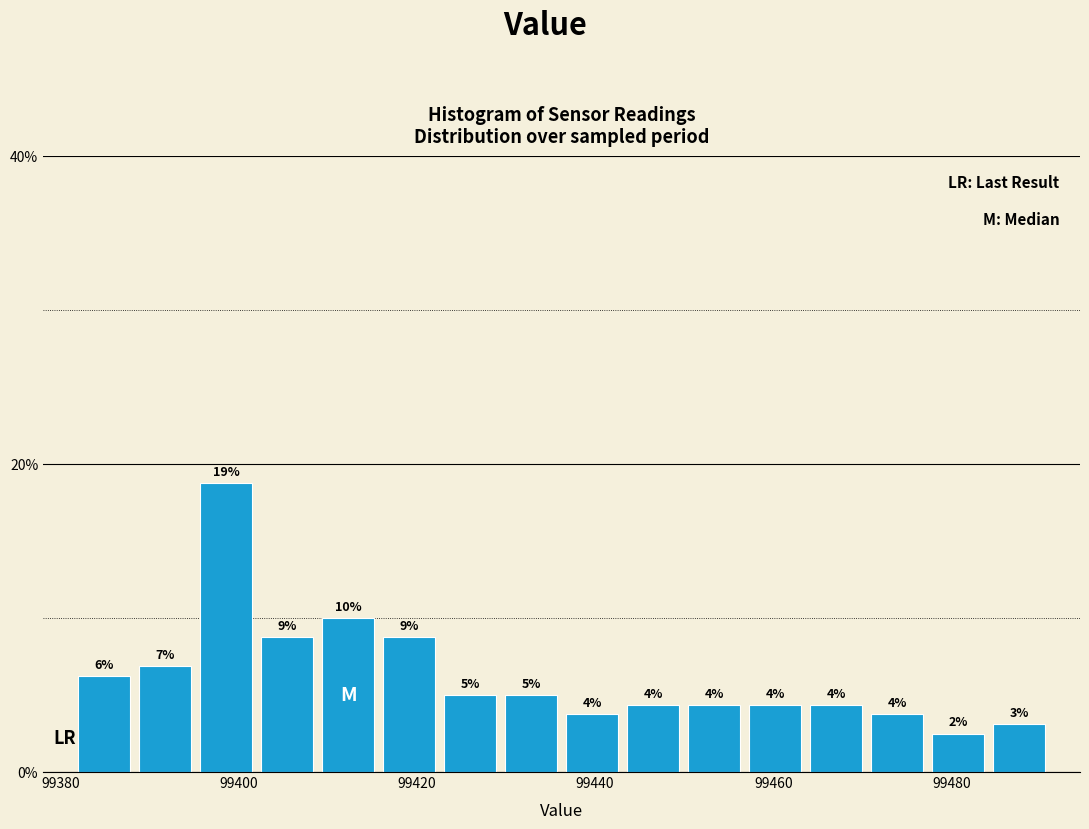

Around what value on the x-axis is the tallest bar? Give the approximate position of its centre, as read against the axis.

99398